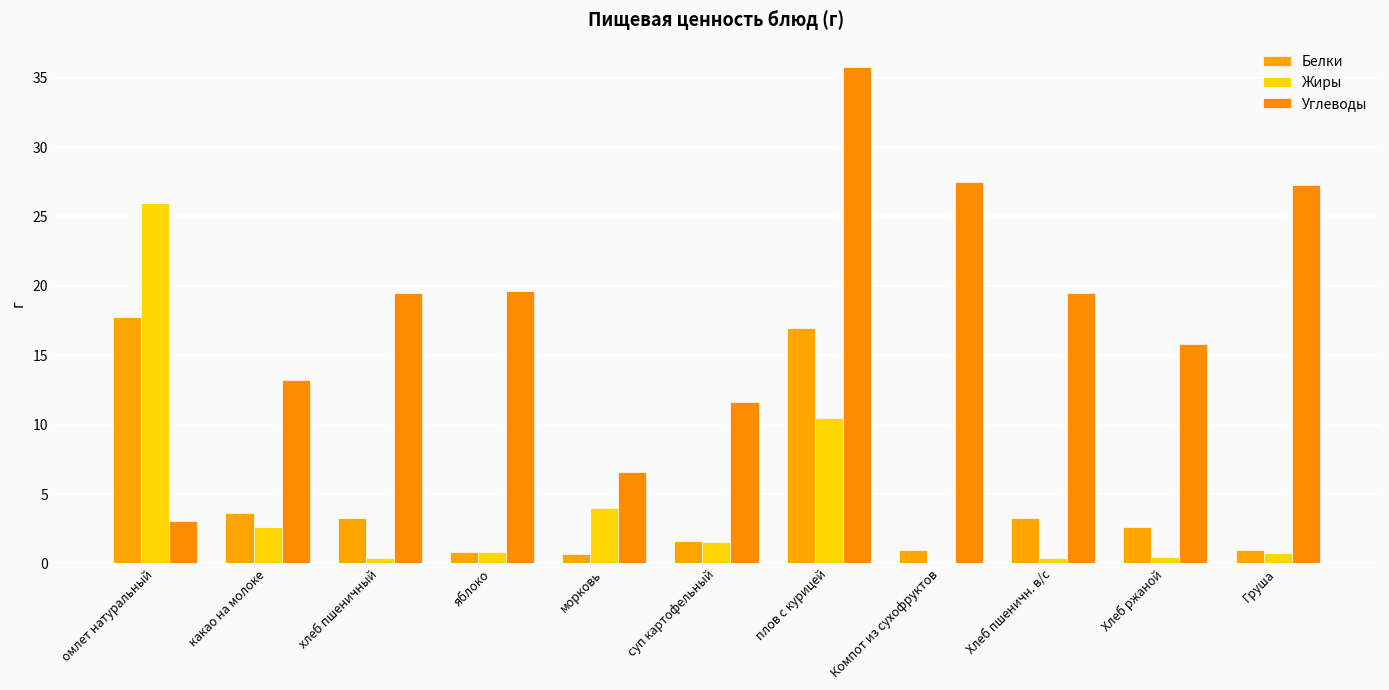

What is the average value of the Углеводы series?

18.1